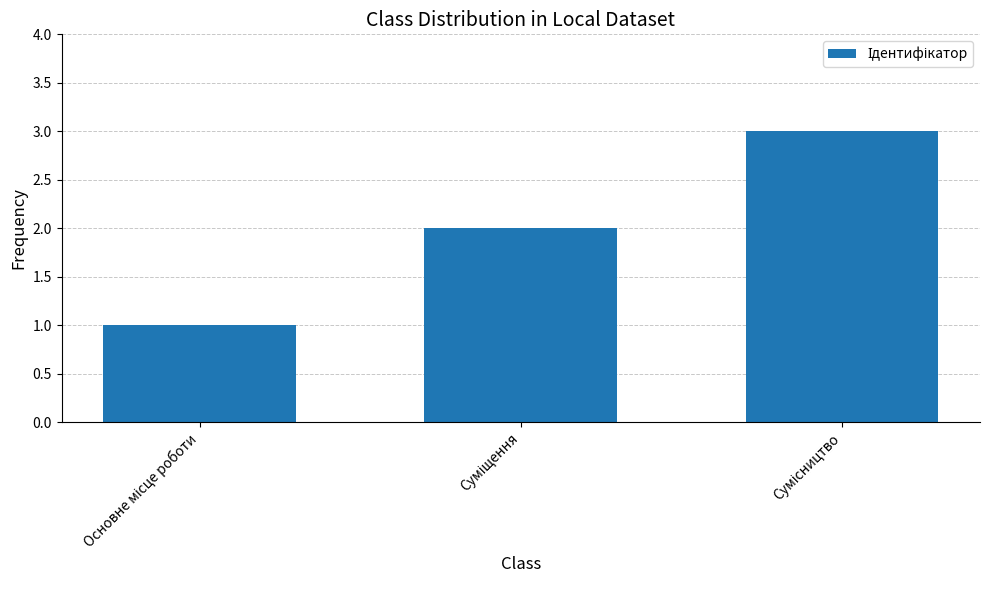

What is the maximum value shown in the chart?

3